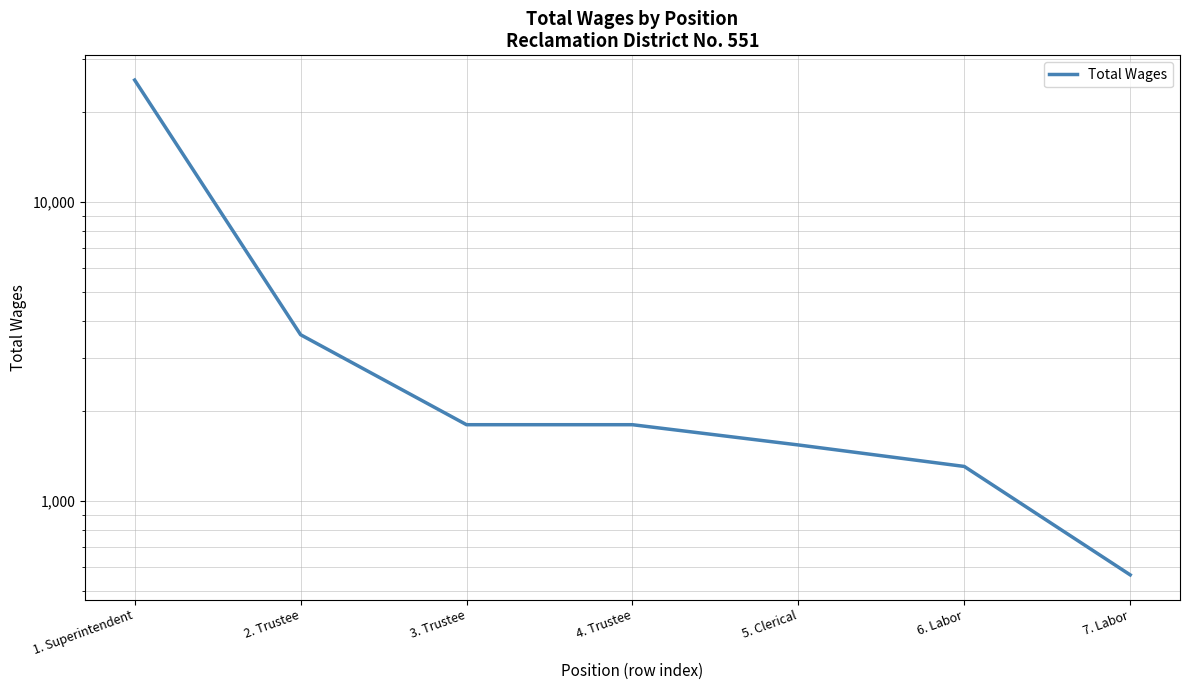

How many lines are shown in the chart?

1